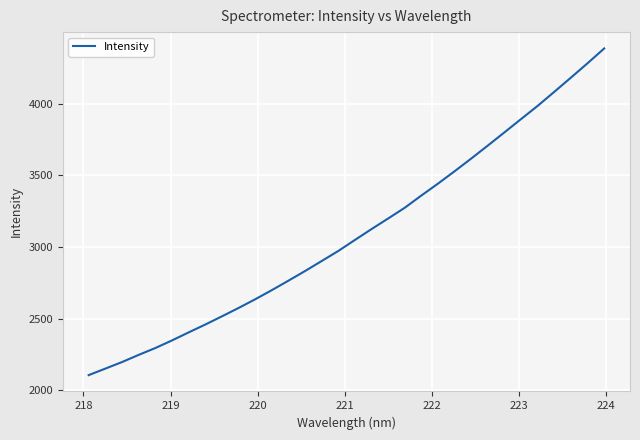

What is the difference between the maximum and minimum values?

2280.5